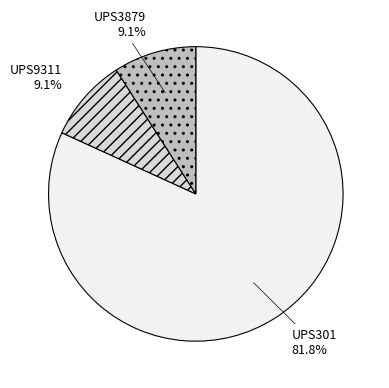

Is there a majority slice in this chart?

Yes